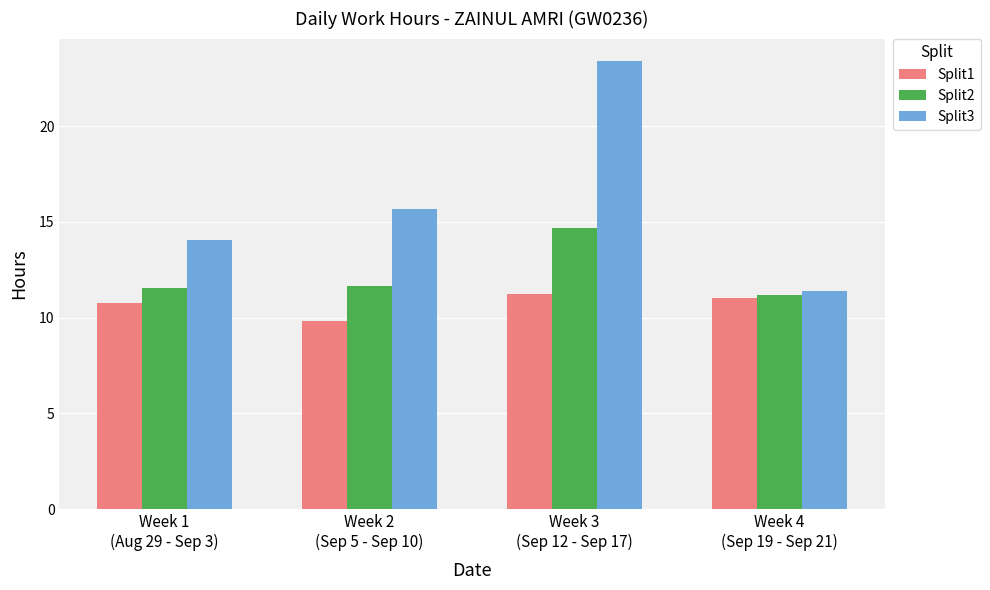

What is the value of the Split3 bar at the 2nd from the left?

15.7